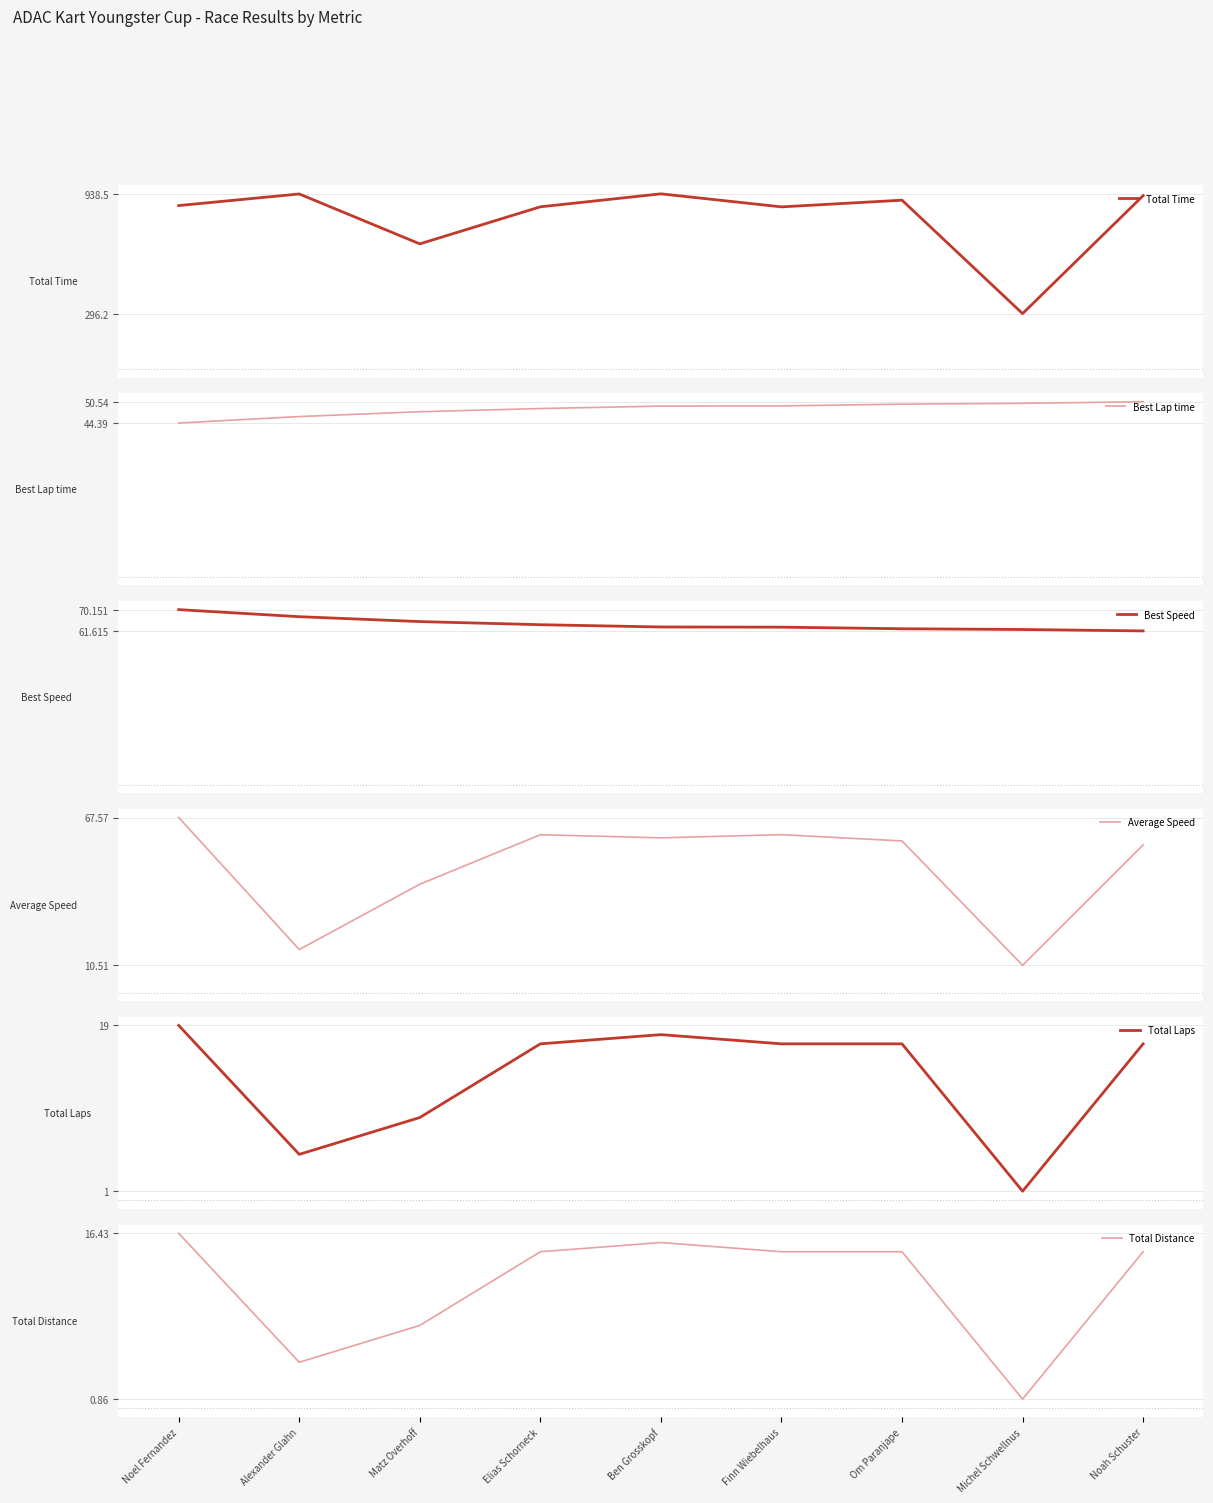

What is the maximum value for Best Lap time?

50.5